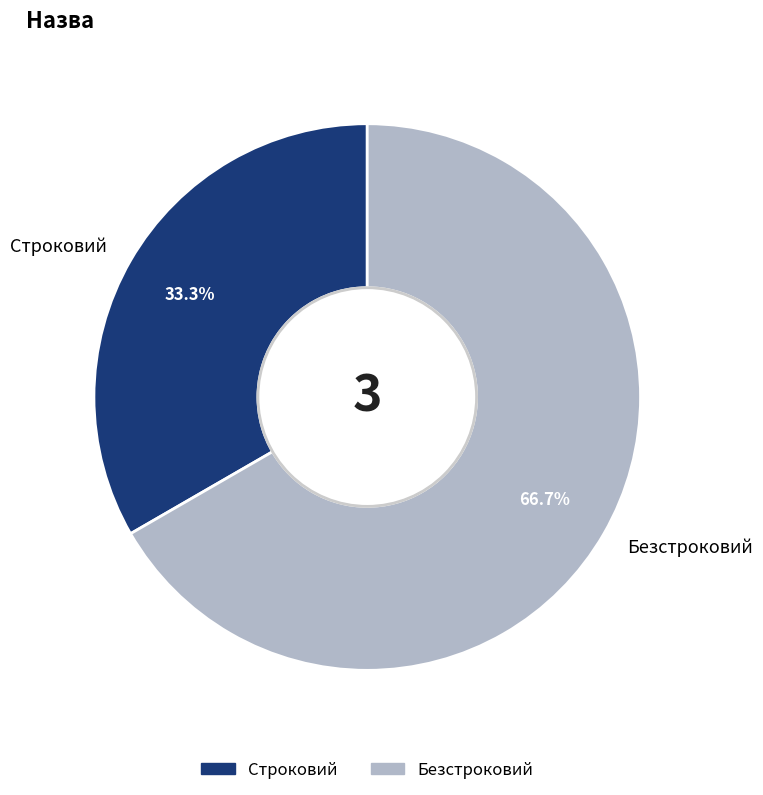

What is the largest slice in the pie chart?

Безстроковий